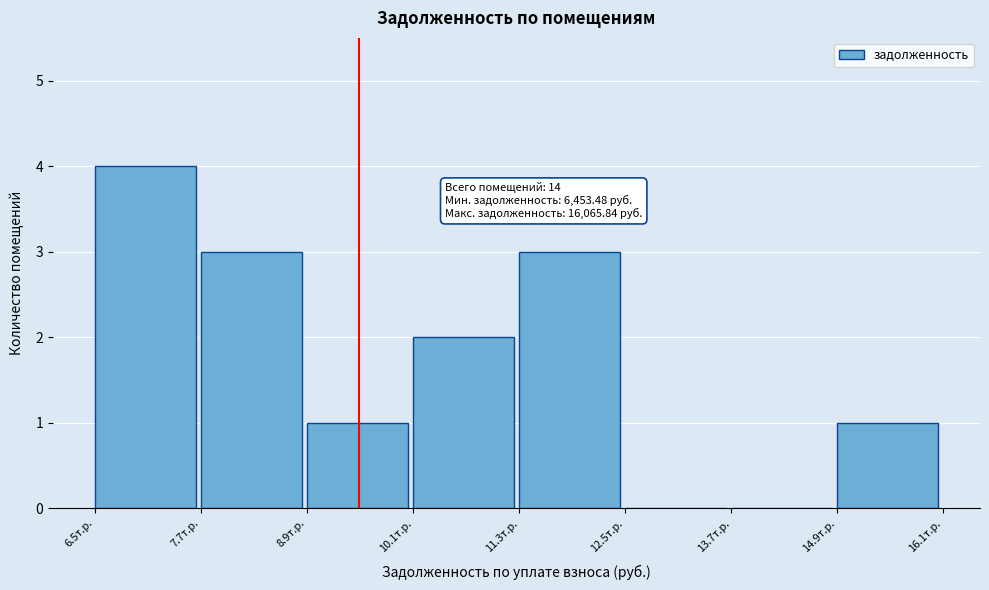

Reading right to left, extract all data points from this chart.

14.9т.р.=1	13.7т.р.=0	12.5т.р.=0	11.3т.р.=3	10.1т.р.=2	8.9т.р.=1	7.7т.р.=3	6.5т.р.=4